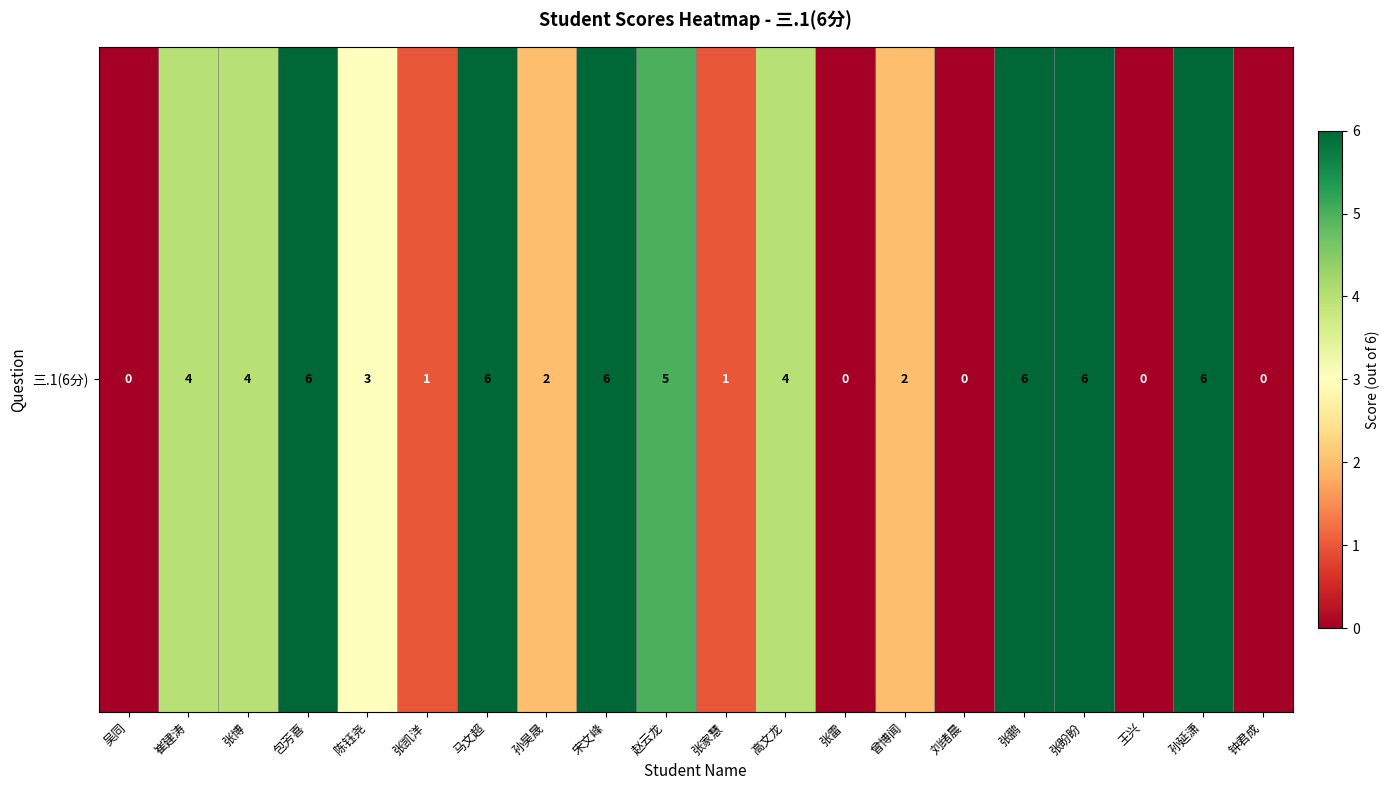

Rank the categories by value from lowest to highest.

吴同, 张雷, 刘绪晨, 王兴, 钟君成, 张凯洋, 张家慧, 孙昊晟, 曾博闻, 陈钰尧, 崔建涛, 张博, 高文龙, 赵云龙, 包芳喜, 马文超, 宋文峰, 张鹏, 张盼盼, 孙延潇